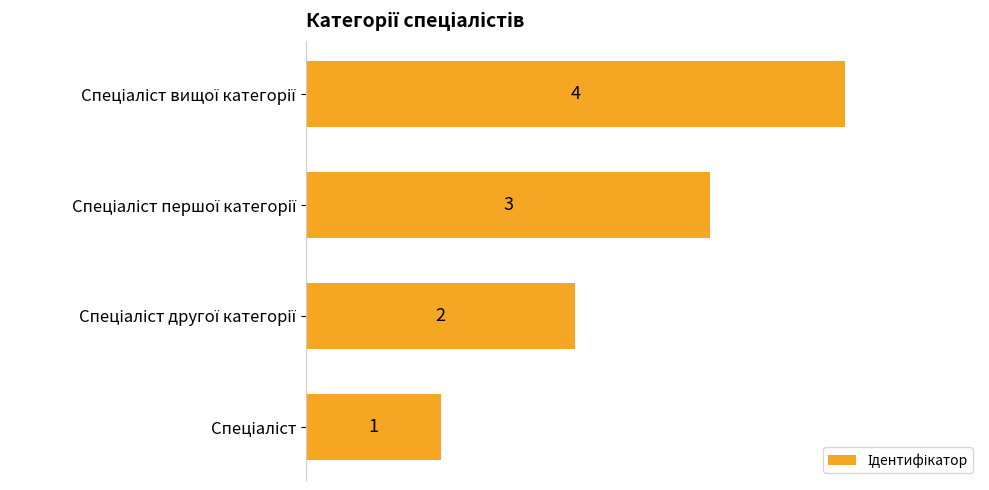

How many values are between 2 and 4?

3